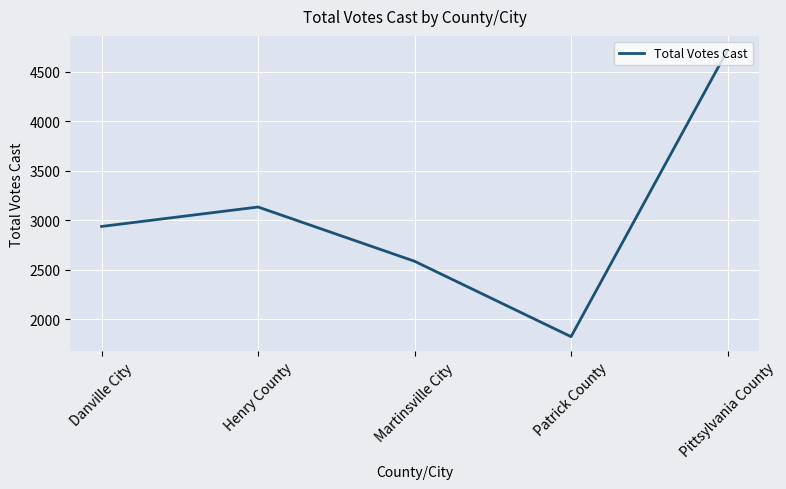

Reading right to left, extract all data points from this chart.

4716	1826	2587	3134	2938